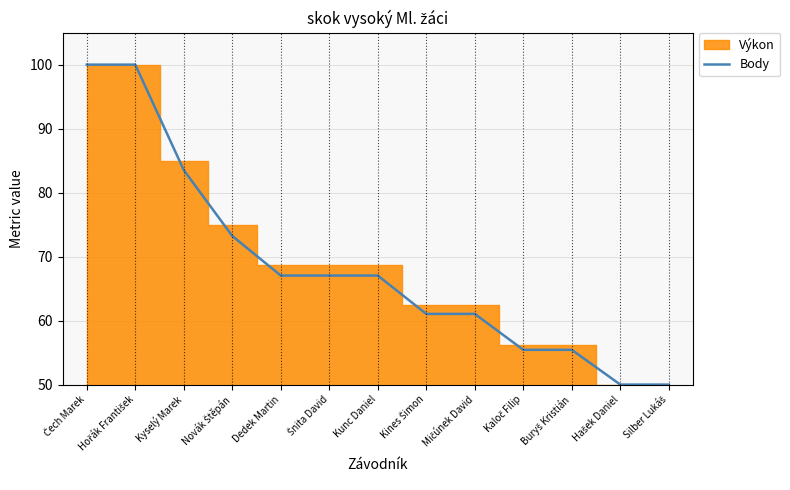

Read the value at Silber Lukáš.

50.0